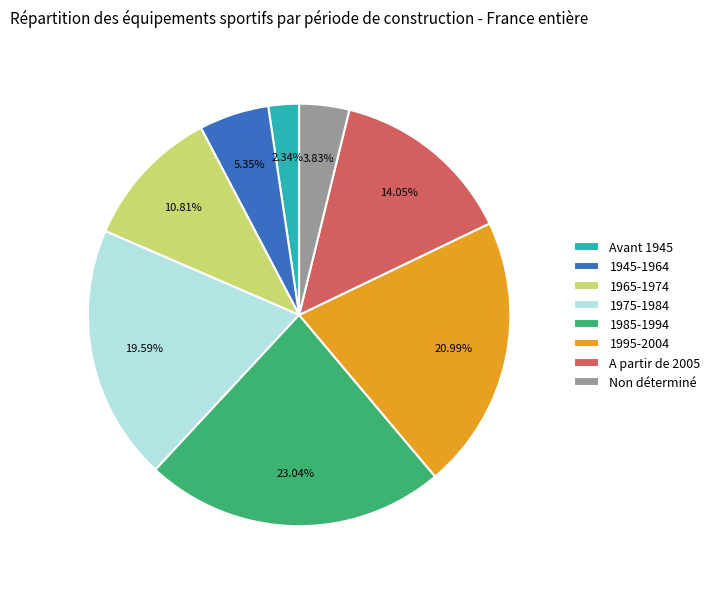

To the nearest percent, what is the combined percentage of A partir de 2005 and 1985-1994?

37%